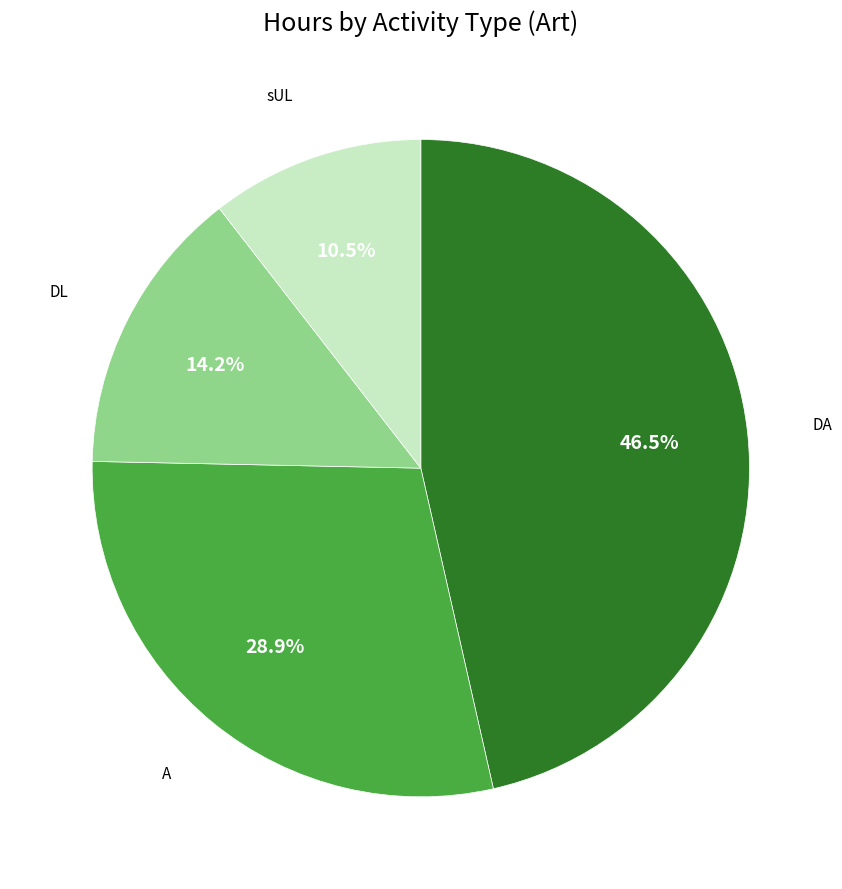

Does any single category account for the majority?

No